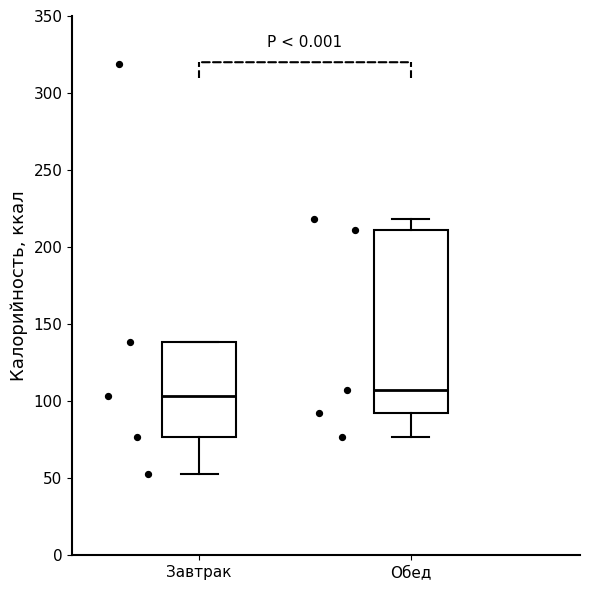

Which box is the tallest, from its lower edge to its upper edge?

Обед